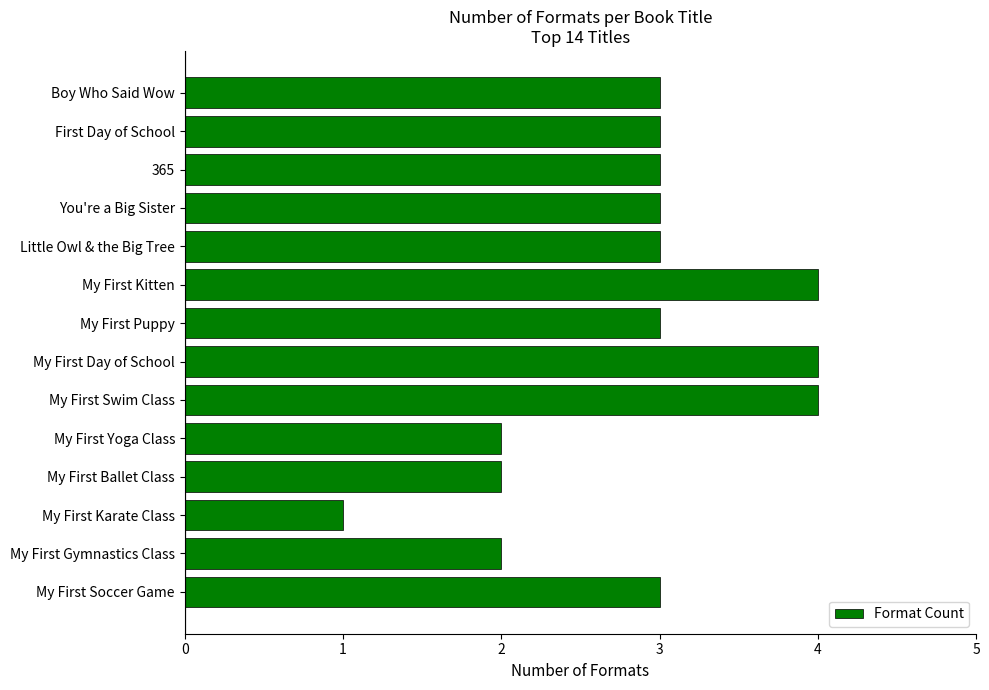

What is the smallest value displayed?

1